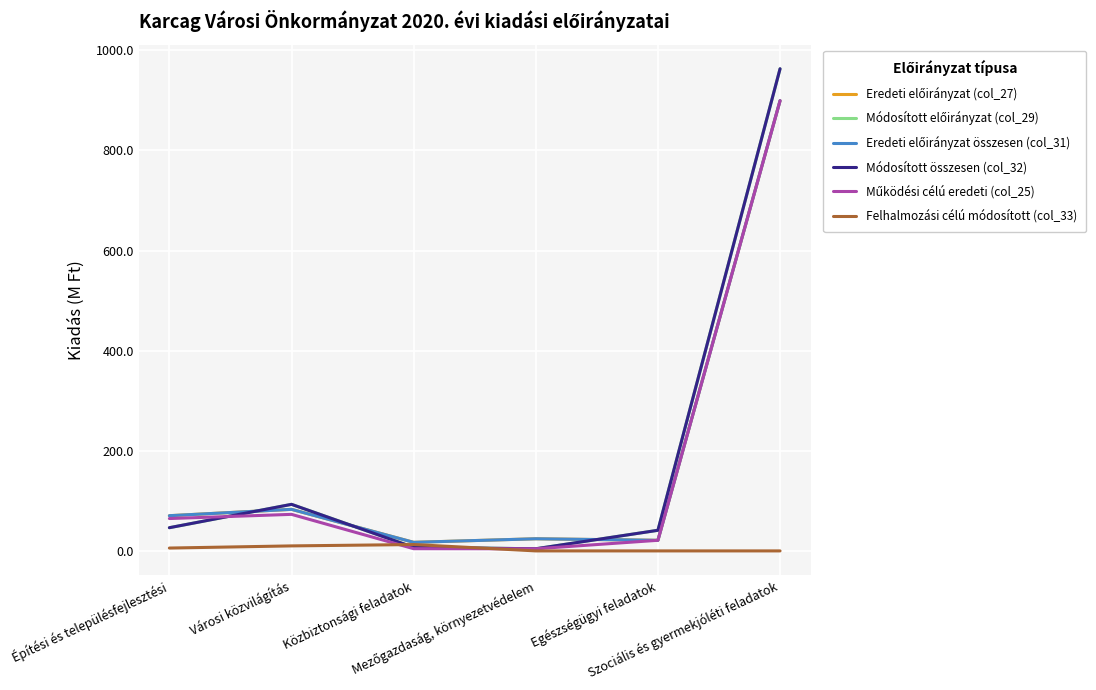

Does the chart have visible grid lines?

Yes